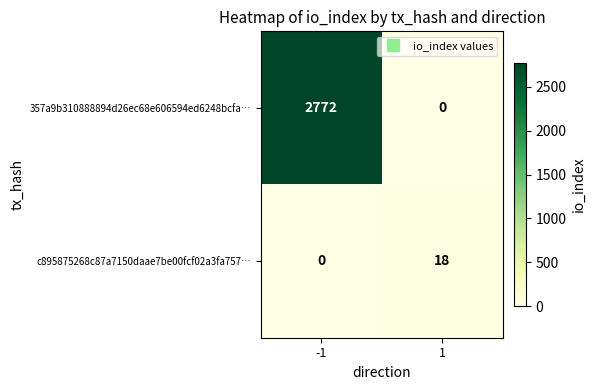

What value does the c895875268c87a7150daae7be00fcf02a3fa757… series have at 1, to the nearest 10?

20